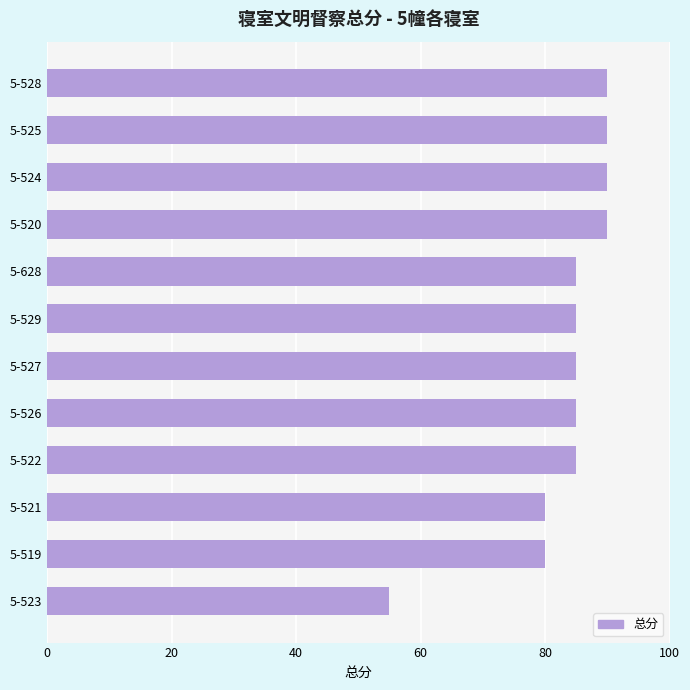

How many bars are there in total?

12